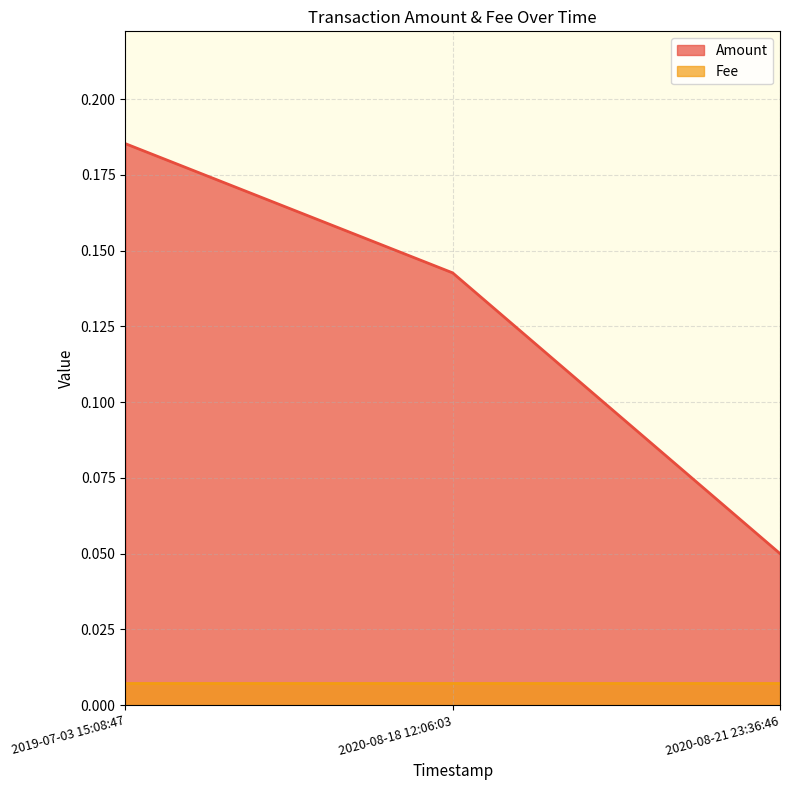

What is the approximate value at 2019-07-03 15:08:47?

0.2